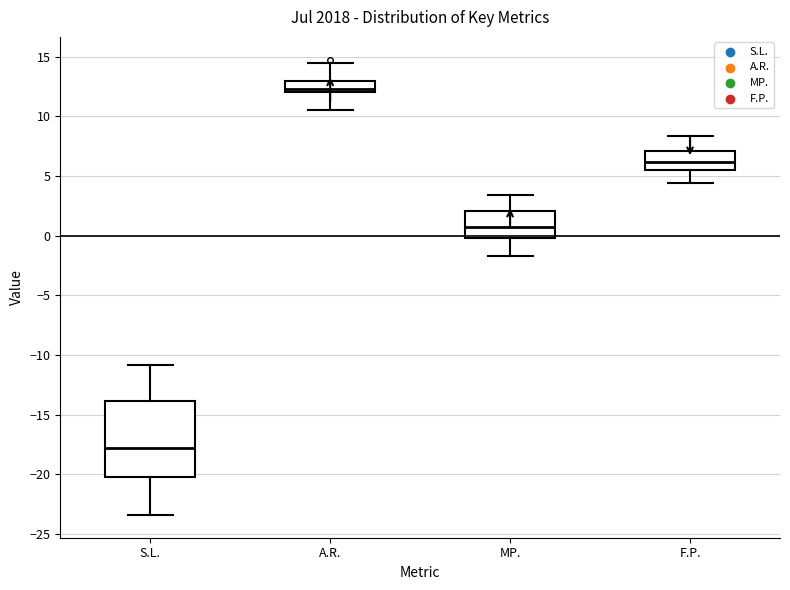

Reading left to right, transcribe this box plot: for each box, give where its median line is, the range the box spans, and where its two whiskers end, as read against the y-axis. The values are not printed on the chart, so give them approximately, as read against the axis.

S.L.: median -18.0, box -20.0 to -14.0, whiskers -23.5 to -11.0
A.R.: median 12.5, box 12.0 to 13.0, whiskers 10.5 to 14.5
MP.: median 0.5, box 0.0 to 2.0, whiskers -1.5 to 3.5
F.P.: median 6.0, box 5.5 to 7.0, whiskers 4.5 to 8.5